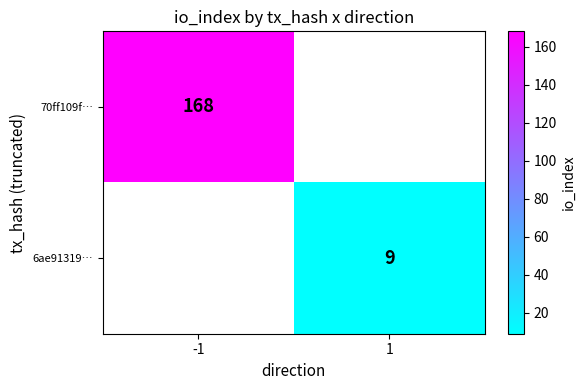

The 6ae91319… series shows 9 at 1. True or false?

True